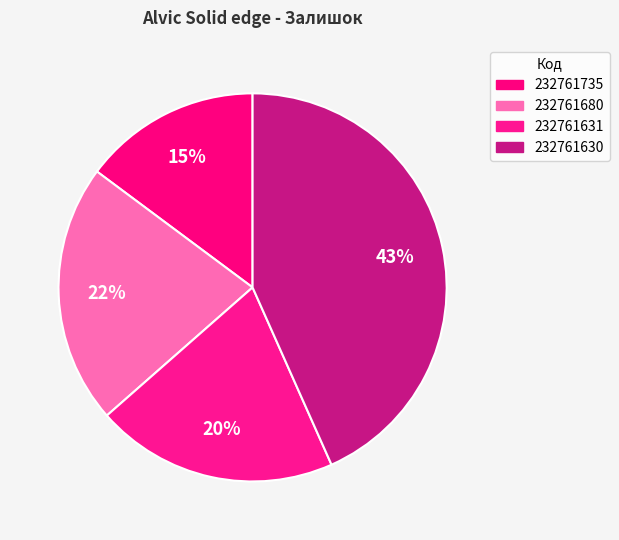

Which slice is the largest?

232761630